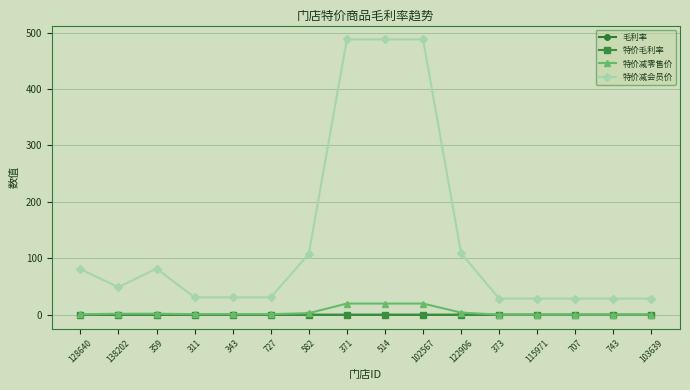

Between 727 and 582, which series saw the biggest shift?

特价减会员价